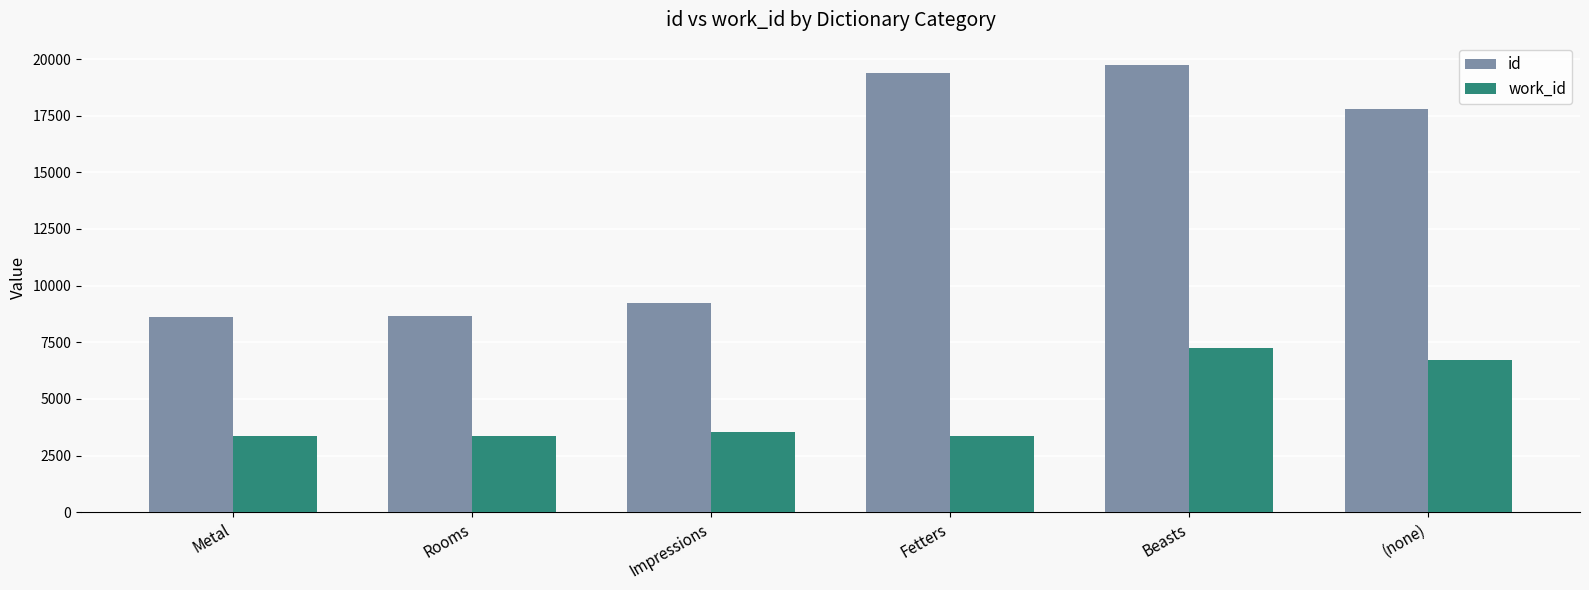

The value of id at (none) is 17804. True or false?

True